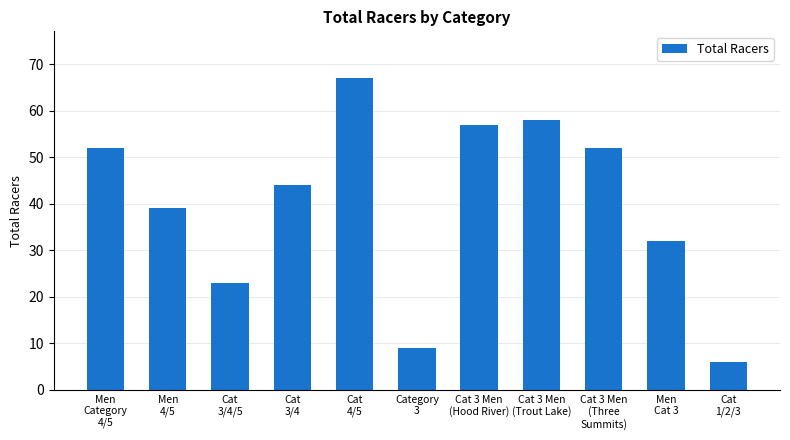

What is the difference between the maximum and minimum values?

61